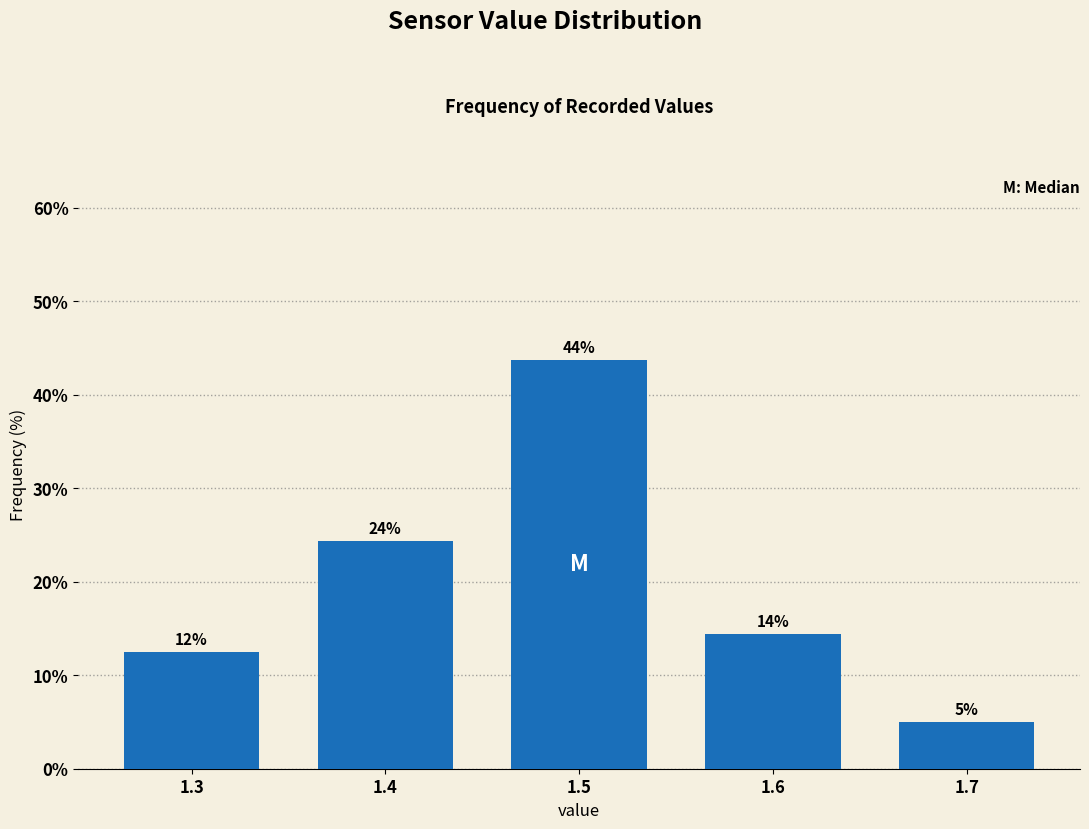

Does the chart contain any negative values?

No